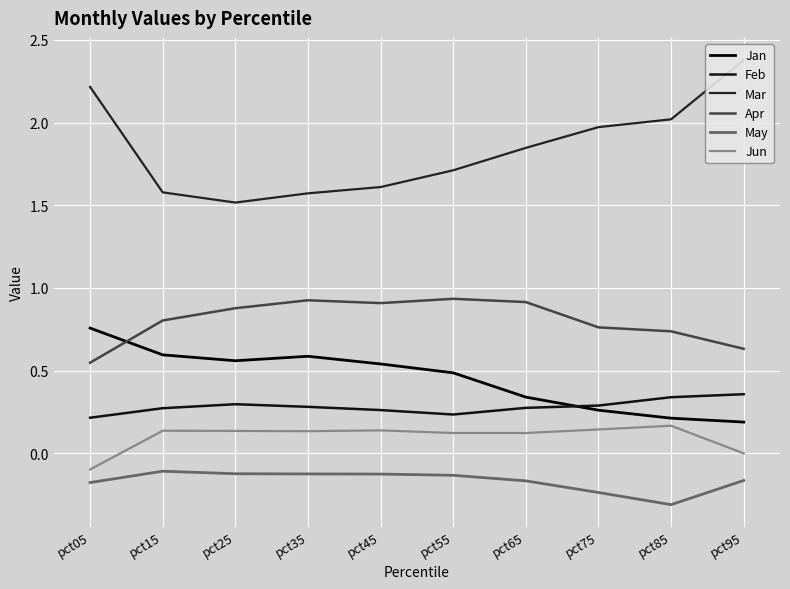

List the labels in order of Apr value, largest first.

pct55, pct35, pct65, pct45, pct25, pct15, pct75, pct85, pct95, pct05